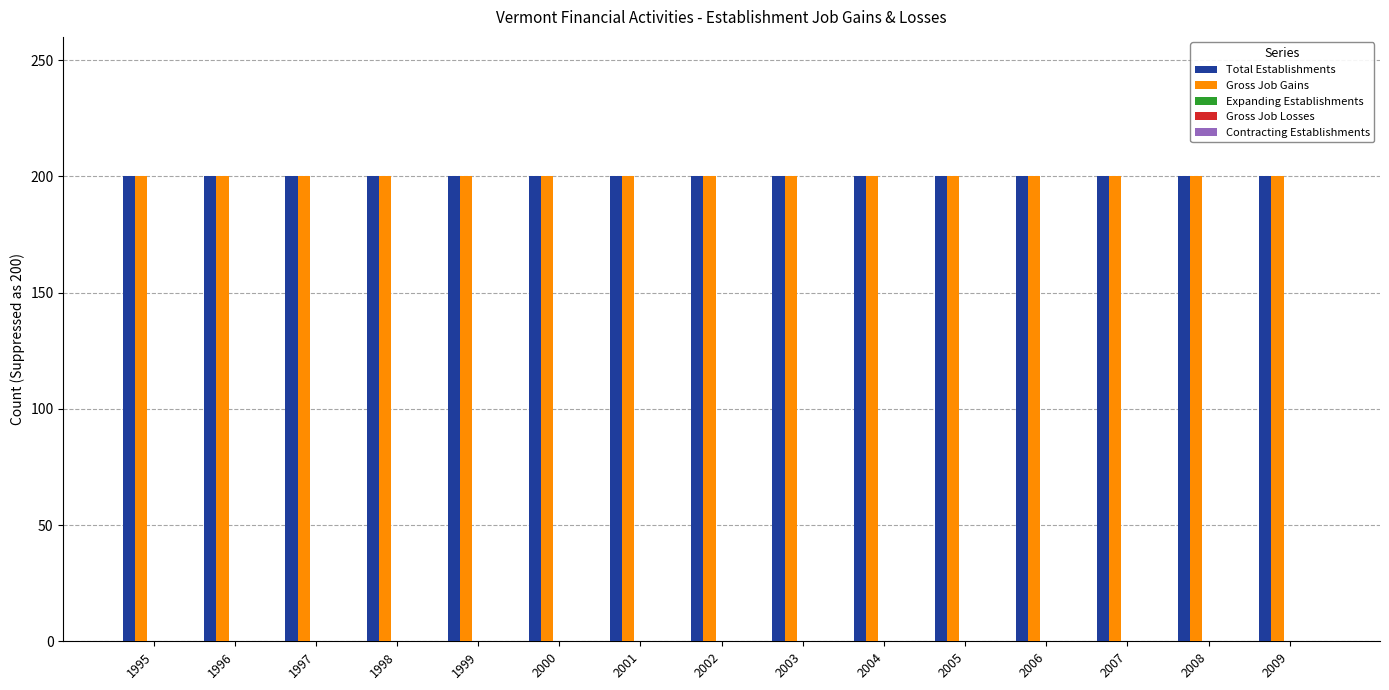

Reading left to right, extract all data points from this chart.

Total Establishments: 1995=200	1996=200	1997=200	1998=200	1999=200	2000=200	2001=200	2002=200	2003=200	2004=200	2005=200	2006=200	2007=200	2008=200	2009=200
Gross Job Gains: 1995=200	1996=200	1997=200	1998=200	1999=200	2000=200	2001=200	2002=200	2003=200	2004=200	2005=200	2006=200	2007=200	2008=200	2009=200
Expanding Establishments: 1995=0	1996=0	1997=0	1998=0	1999=0	2000=0	2001=0	2002=0	2003=0	2004=0	2005=0	2006=0	2007=0	2008=0	2009=0
Gross Job Losses: 1995=0	1996=0	1997=0	1998=0	1999=0	2000=0	2001=0	2002=0	2003=0	2004=0	2005=0	2006=0	2007=0	2008=0	2009=0
Contracting Establishments: 1995=0	1996=0	1997=0	1998=0	1999=0	2000=0	2001=0	2002=0	2003=0	2004=0	2005=0	2006=0	2007=0	2008=0	2009=0